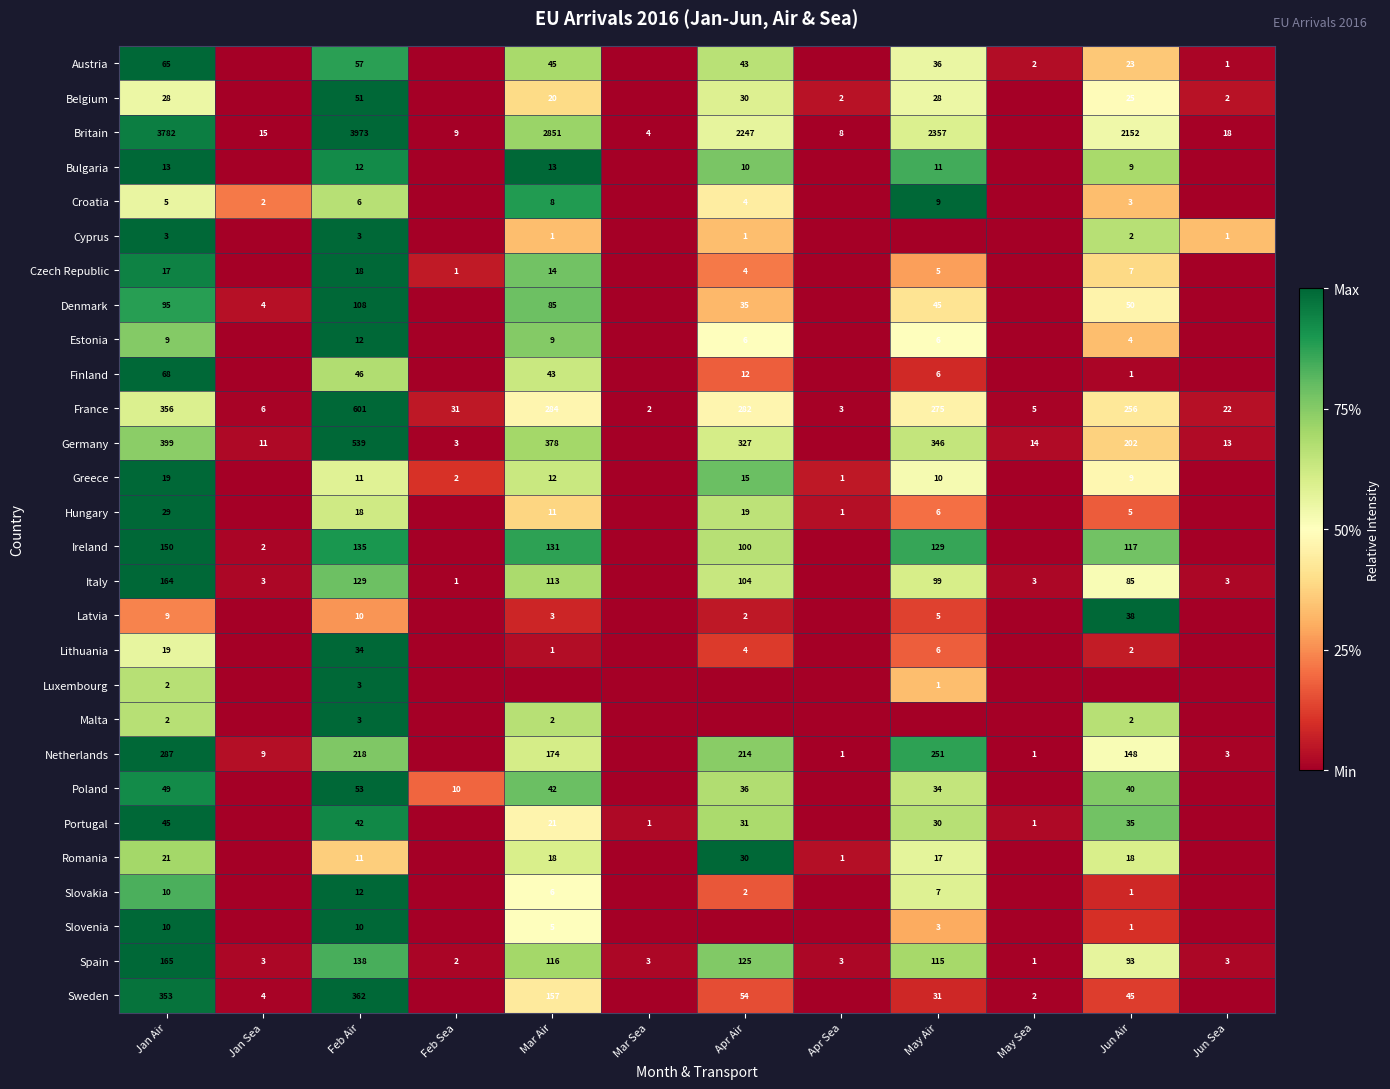

What is the difference between the highest and lowest values at Jan Air?

3780